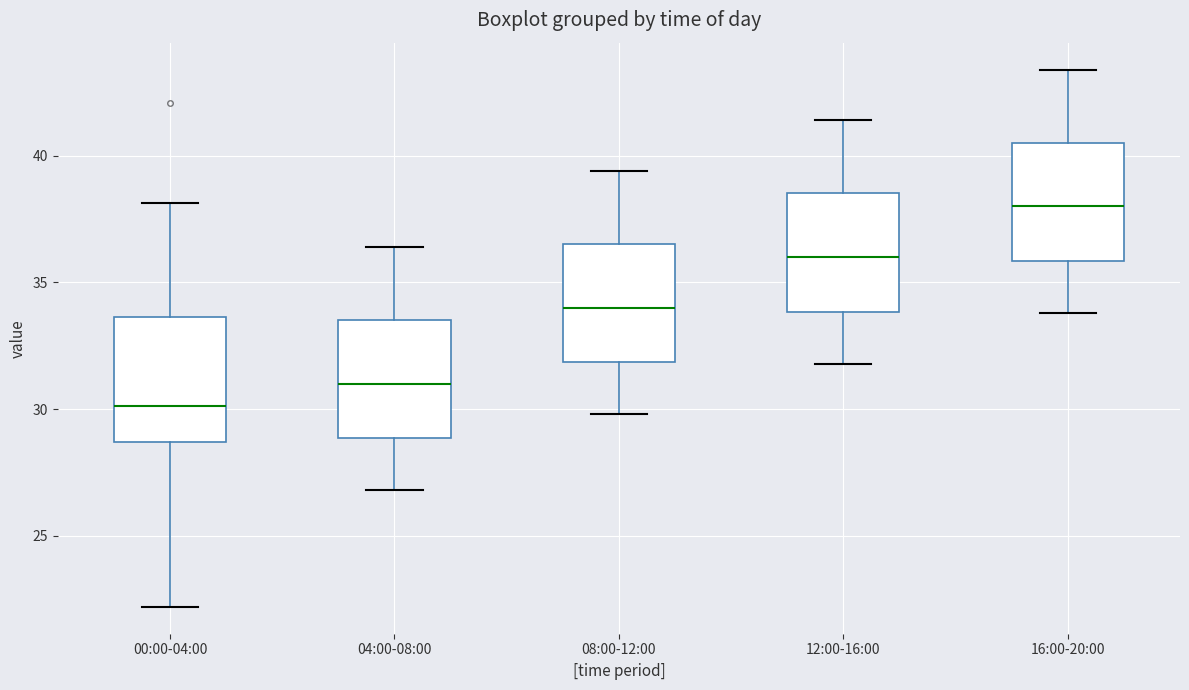

Reading left to right, transcribe this box plot: for each box, give where its median line is, the range the box spans, and where its two whiskers end, as read against the y-axis. The values are not printed on the chart, so give them approximately, as read against the axis.

00:00-04:00: median 30.0, box 28.5 to 33.5, whiskers 22.0 to 38.0
04:00-08:00: median 31.0, box 29.0 to 33.5, whiskers 27.0 to 36.5
08:00-12:00: median 34.0, box 32.0 to 36.5, whiskers 30.0 to 39.5
12:00-16:00: median 36.0, box 34.0 to 38.5, whiskers 32.0 to 41.5
16:00-20:00: median 38.0, box 36.0 to 40.5, whiskers 34.0 to 43.5